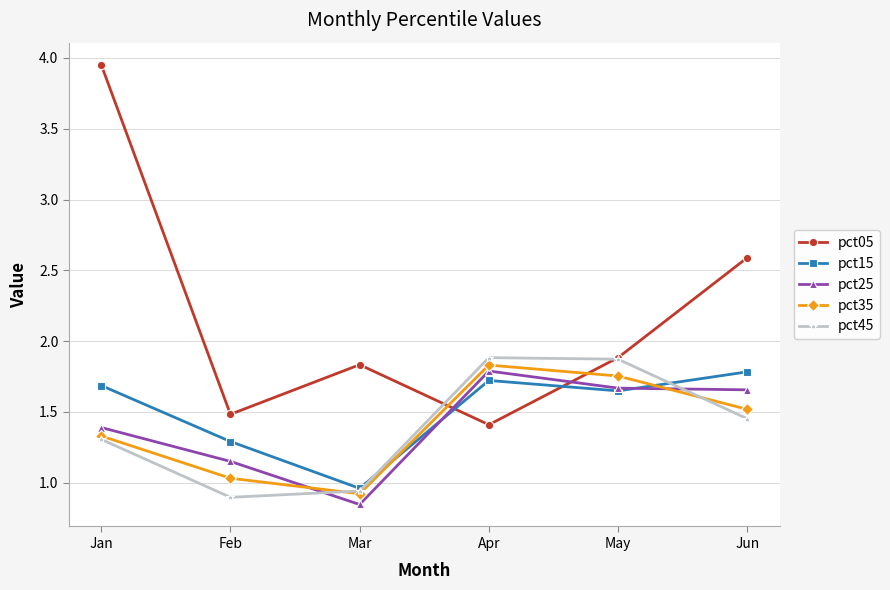

Which series has the largest range (max minus min)?

pct05